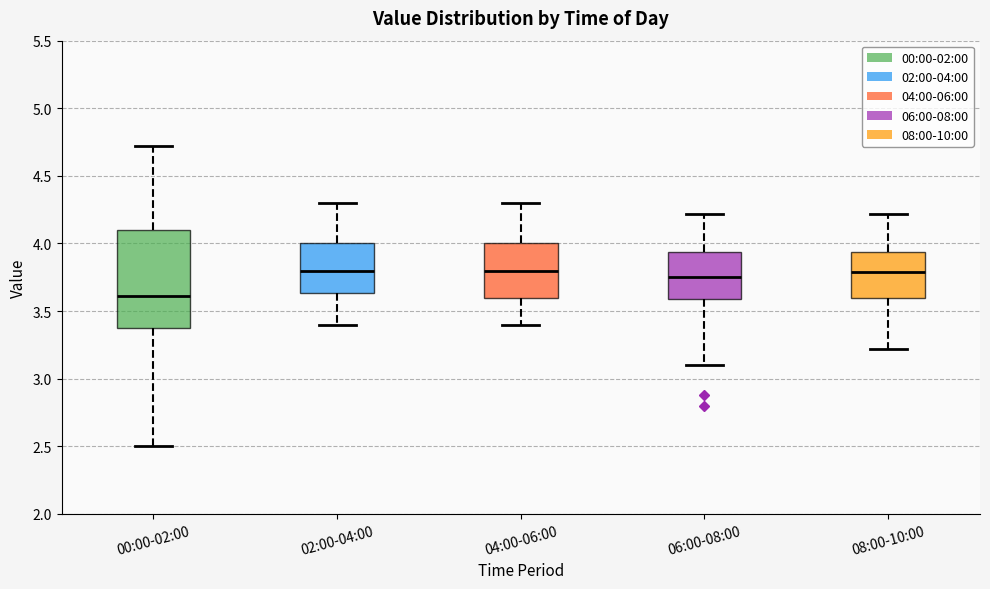

Which box is the tallest, from its lower edge to its upper edge?

00:00-02:00